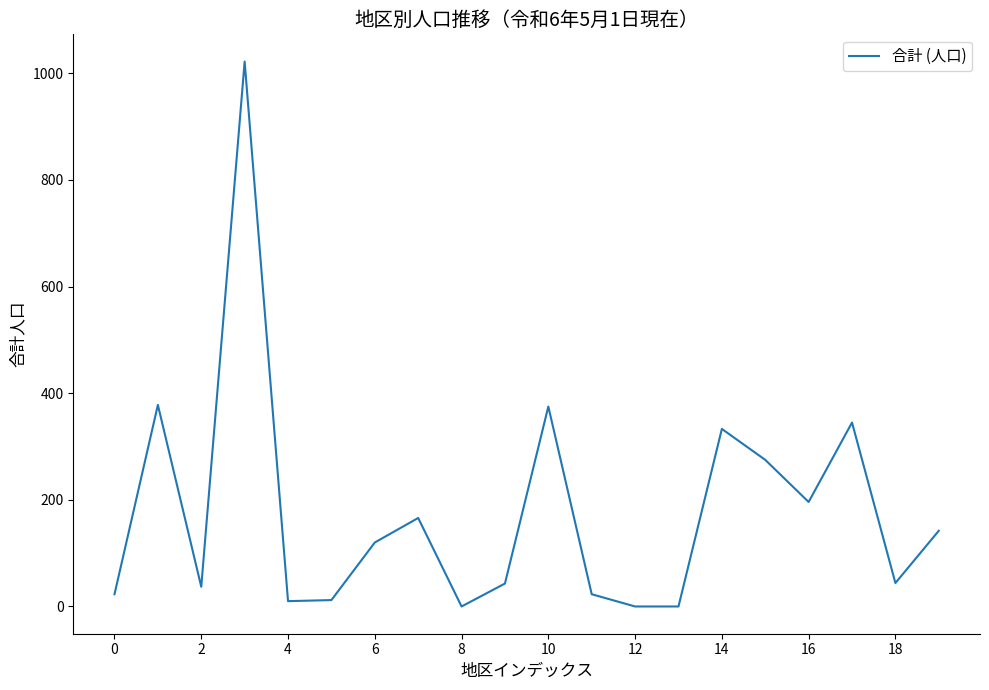

What is the greatest value displayed?

1022